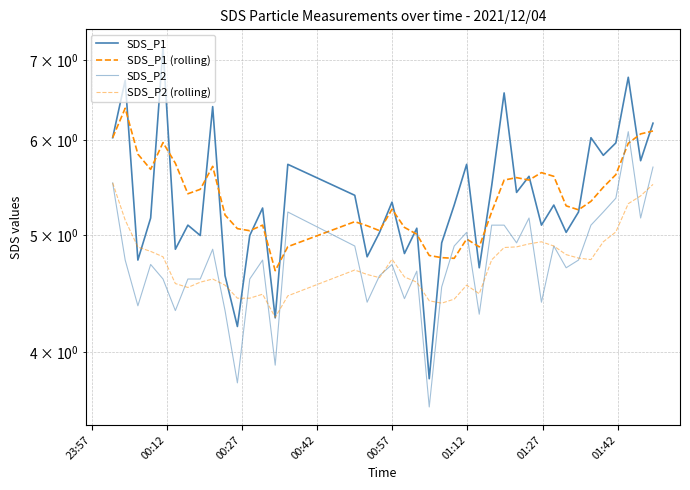

True or false: SDS_P2 and SDS_P1 intersect in this chart.

False